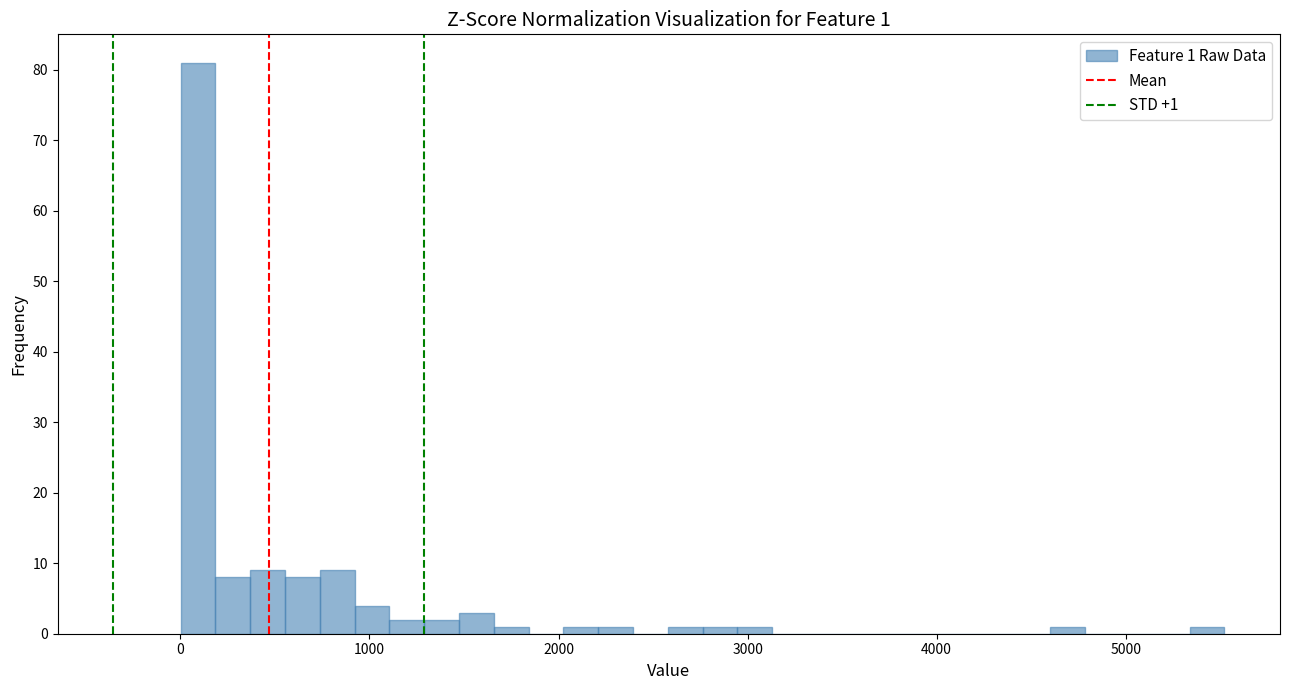

Around what value on the x-axis is the tallest bar? Give the approximate position of its centre, as read against the axis.

100